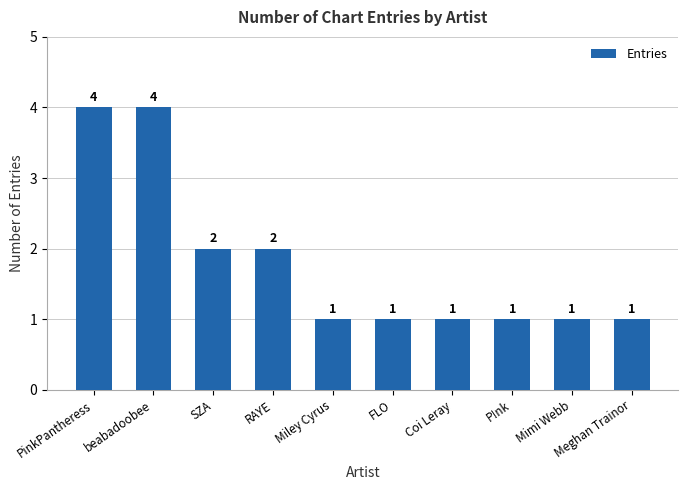

The chart shows a value of 4 at beabadoobee. True or false?

True